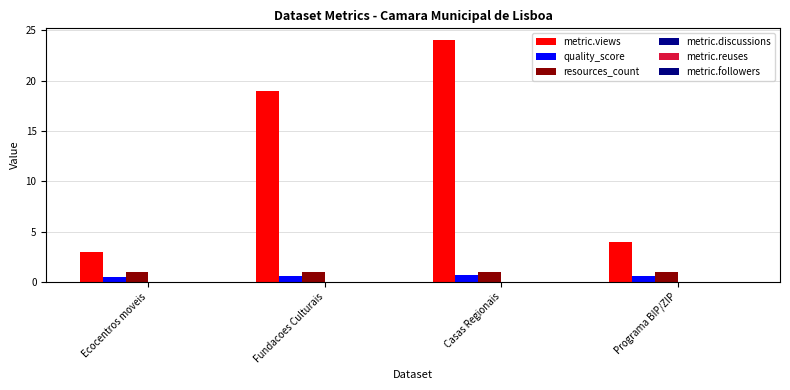

Rank the series at Casas Regionais from lowest to highest value.

quality_score, resources_count, metric.views